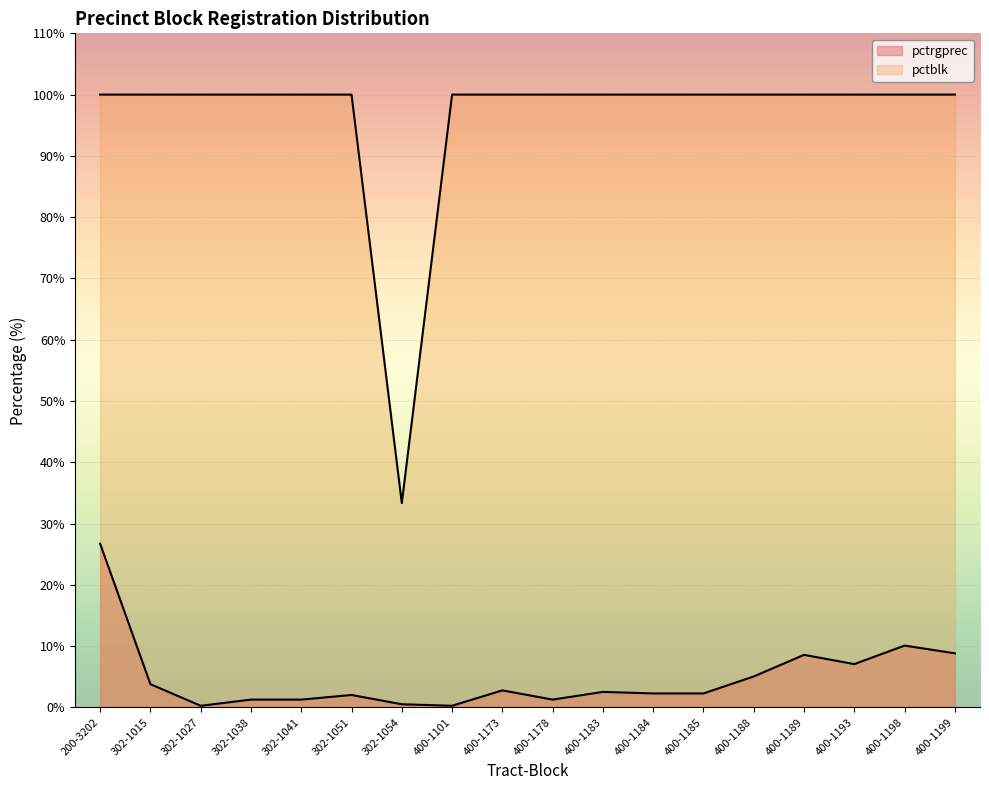

True or false: pctblk and pctrgprec intersect in this chart.

False